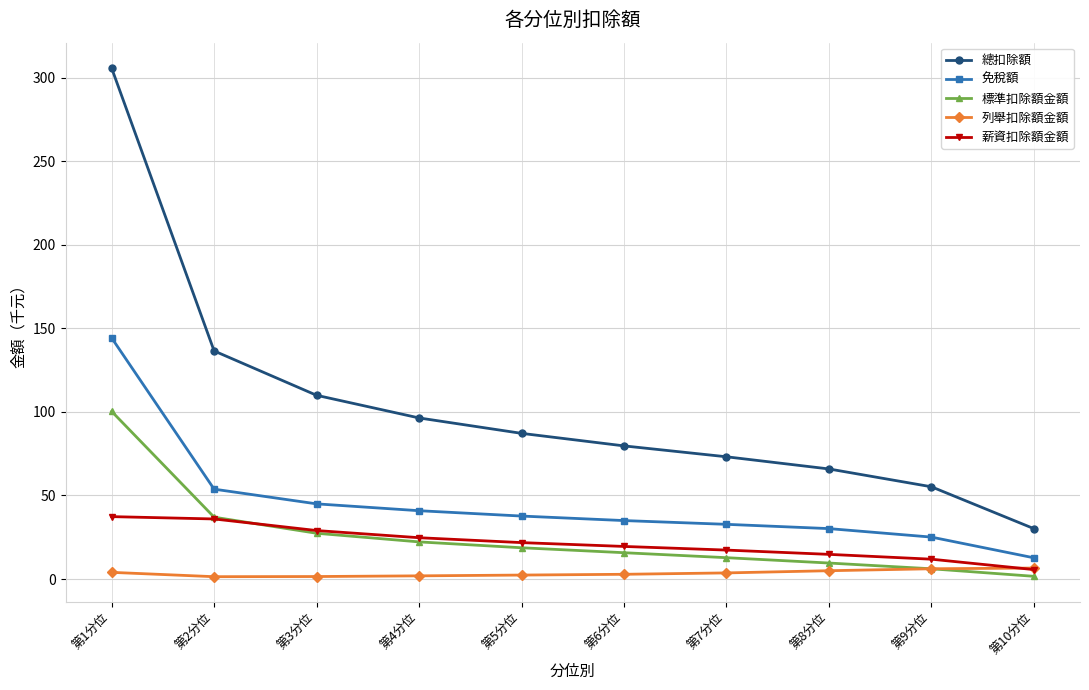

What is the value of the 標準扣除額金額 point at the 7th from the left?

12.8